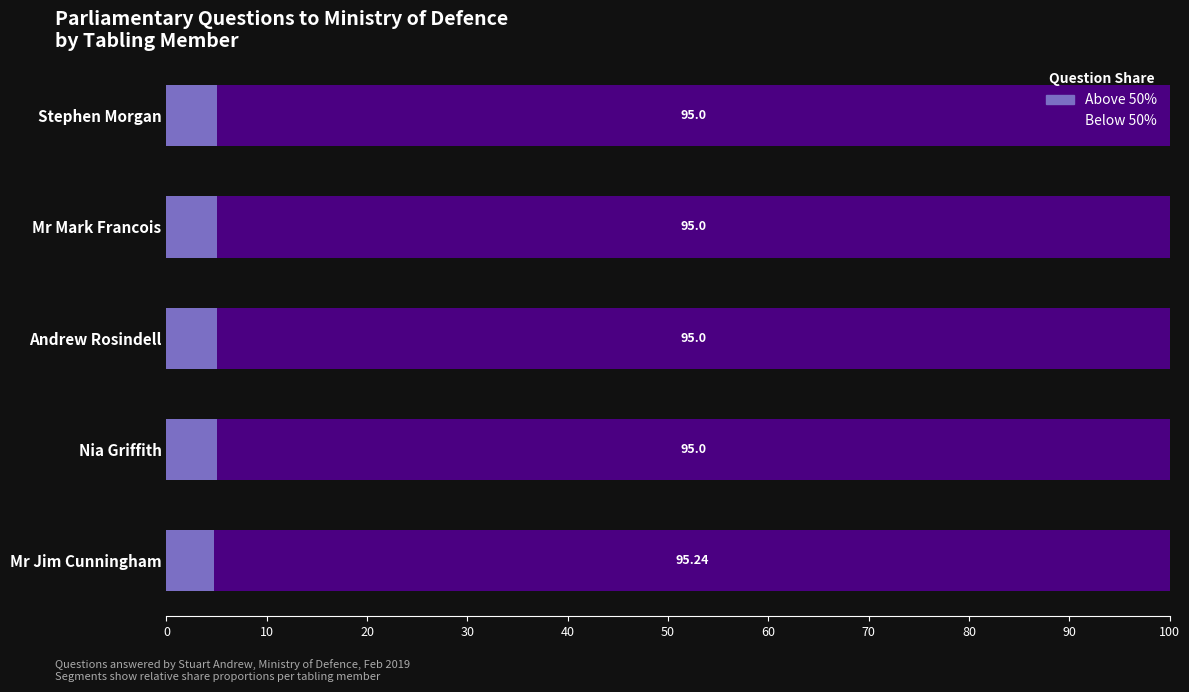

How many Above 50% values are between 5 and 6?

4